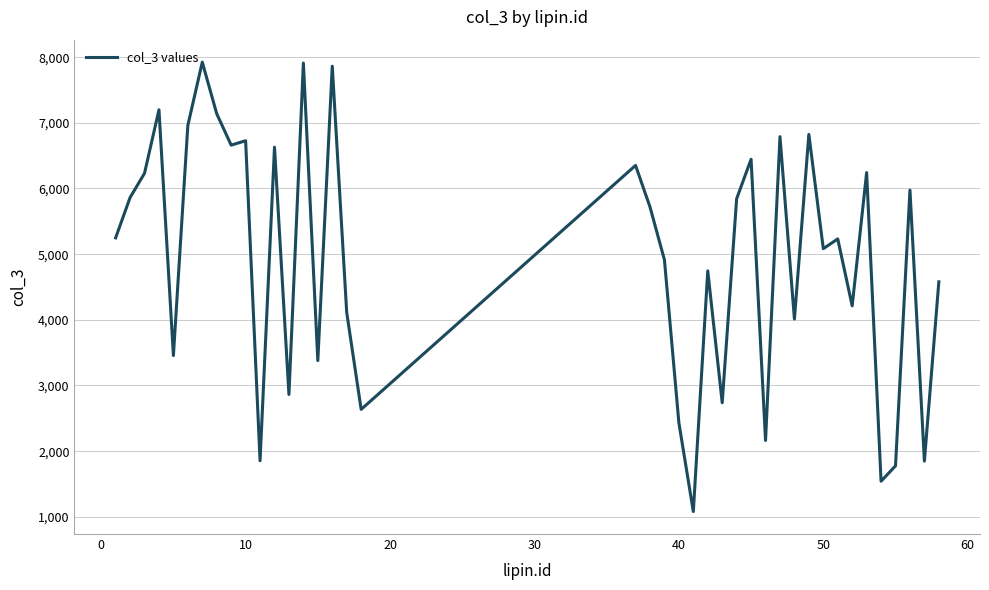

What is the difference between the maximum and minimum values?

6844